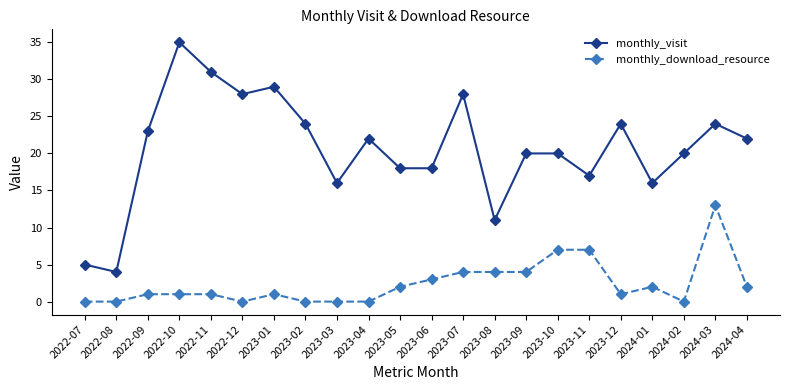

What is the label of the 4th point from the left?

2022-10